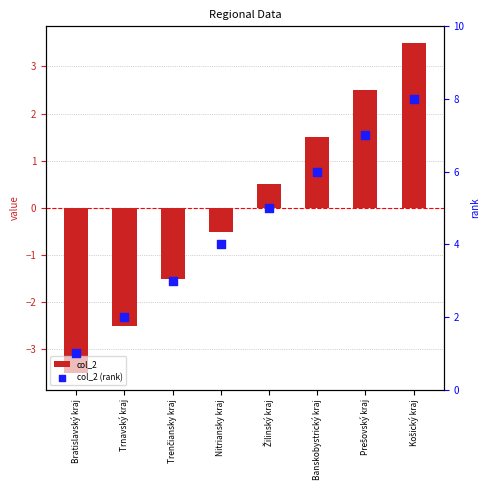

At how many categories does at least one series exceed 0?

8